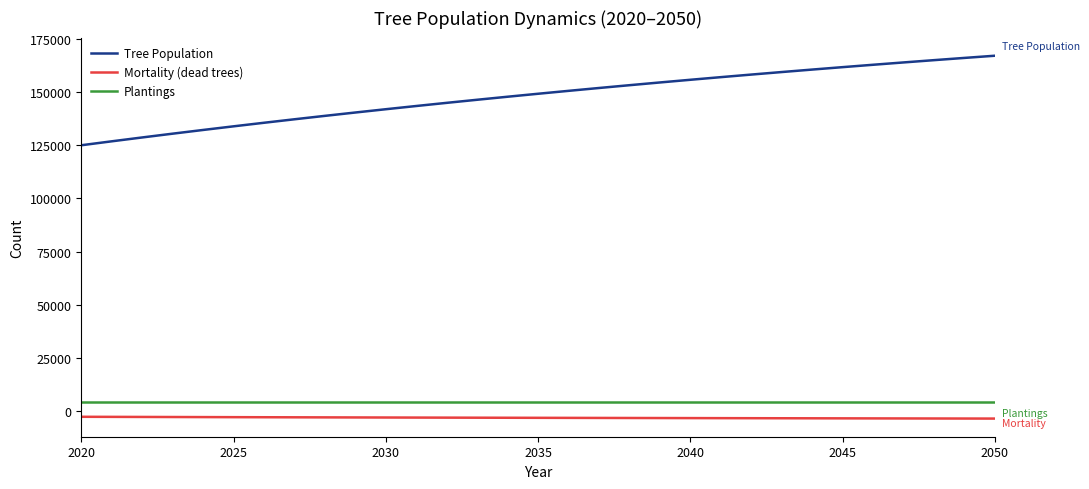

What is the minimum value for Plantings?

4350.0